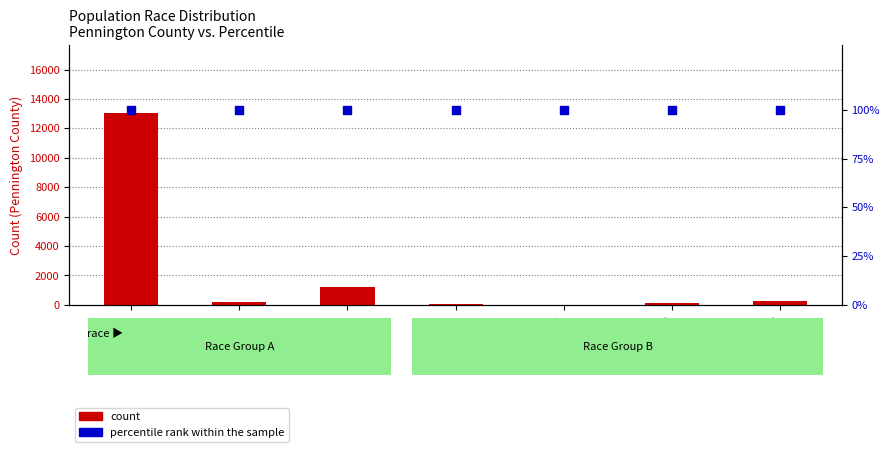

Which series has the largest total across all categories?

count